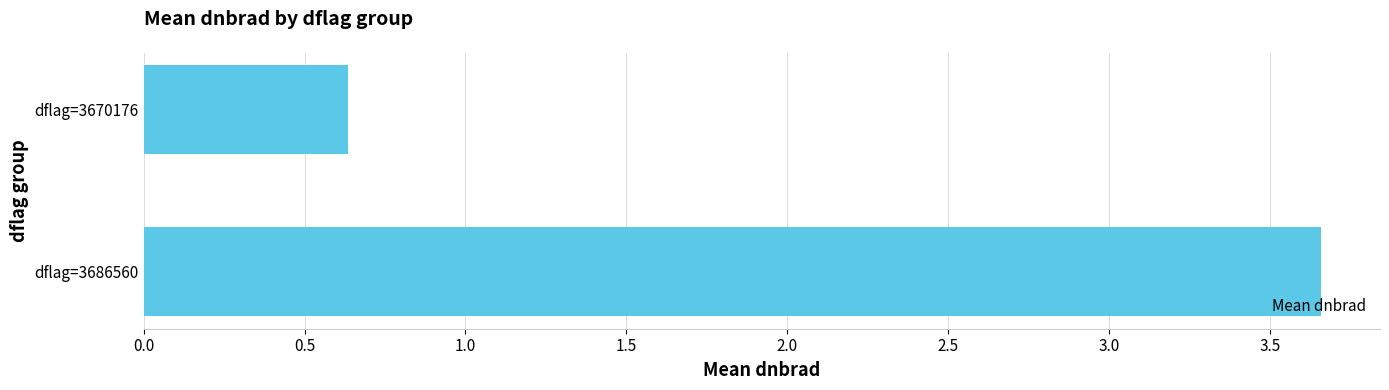

Are the bars horizontal?

Yes